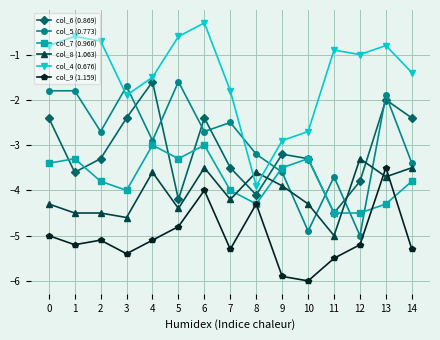

What is the spread (max minus min) of values at 9?

3.0